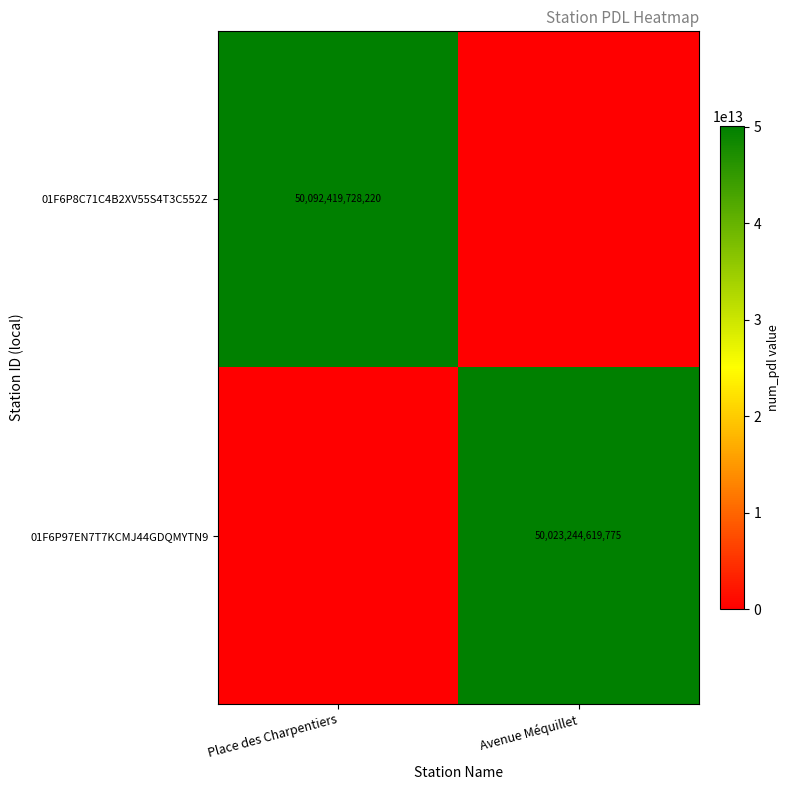

True or false: 01F6P8C71C4B2XV55S4T3C552Z has a value of 68860772704705 at Place des Charpentiers.

False